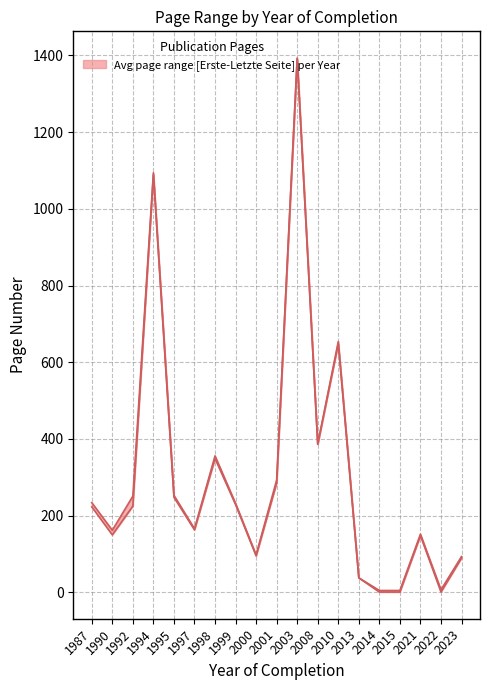

What is the difference between the Letzte Seite values at 1990 and 1998?

198